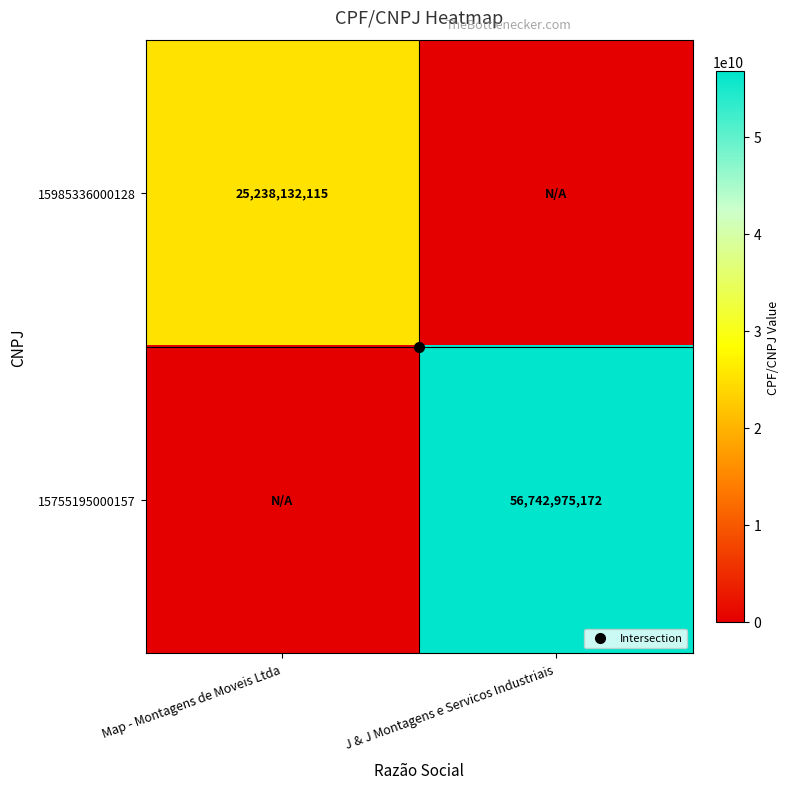

What is the difference between the highest and lowest values at Map - Montagens de Moveis Ltda?

25238132115